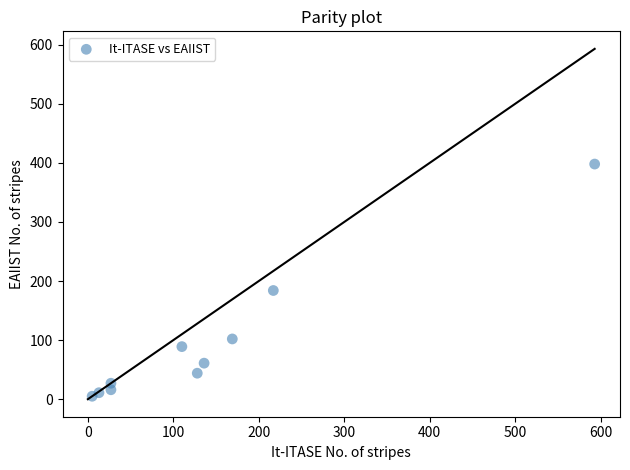

What Y value in the scatter plot is closest to 201?

184